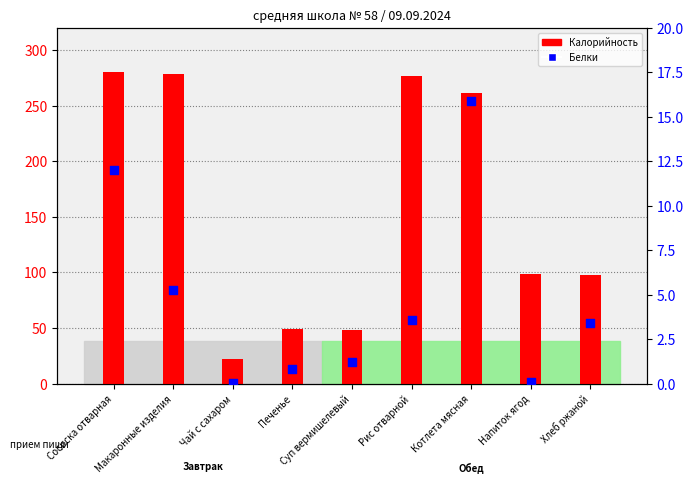

What is the total value across all series at Чай с сахаром?

22.2